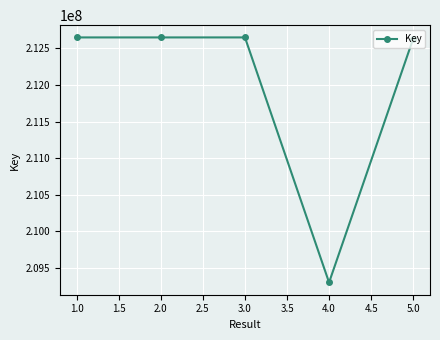

Is this an area chart (filled region under the line)?

No